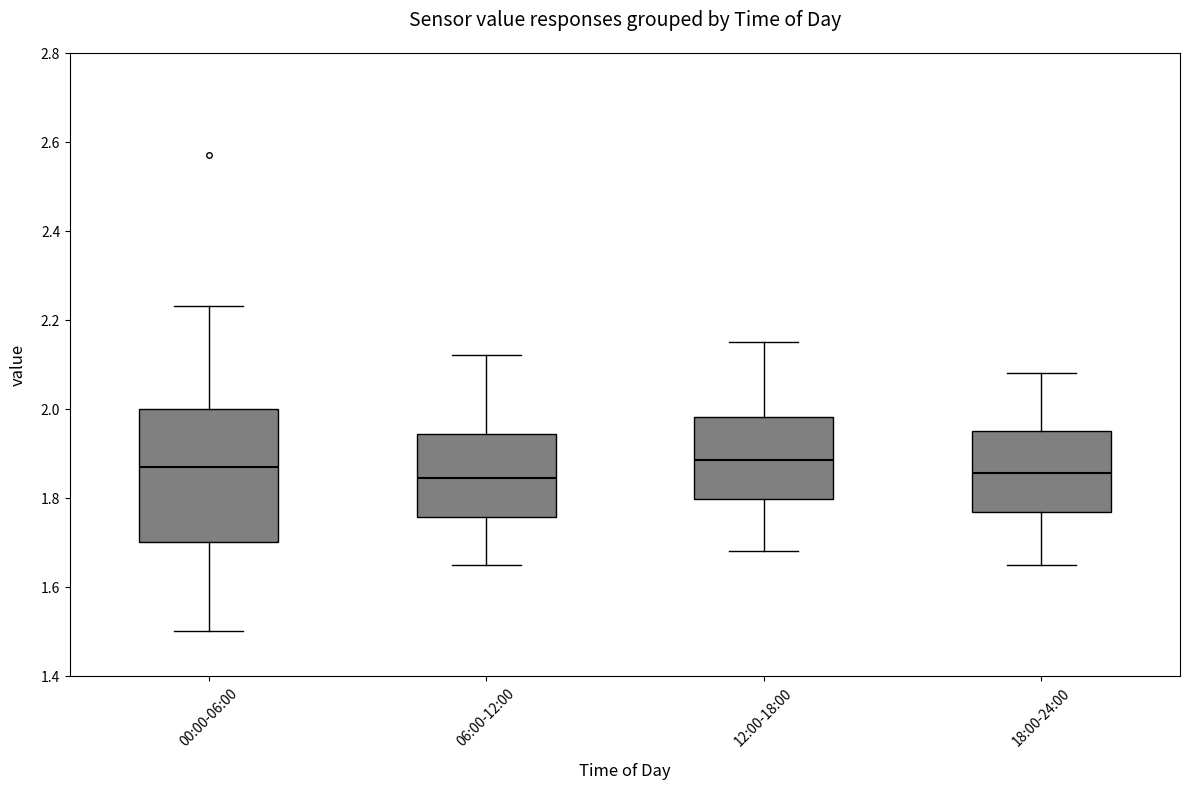

Reading left to right, read every box against the y-axis: the position of its median line, the range the box covers, and the ends of its whiskers. The values are not printed on the chart, so give them approximately, as read against the axis.

00:00-06:00: median 1.88, box 1.70 to 2.00, whiskers 1.50 to 2.24
06:00-12:00: median 1.84, box 1.76 to 1.94, whiskers 1.66 to 2.12
12:00-18:00: median 1.88, box 1.80 to 1.98, whiskers 1.68 to 2.16
18:00-24:00: median 1.86, box 1.76 to 1.96, whiskers 1.66 to 2.08